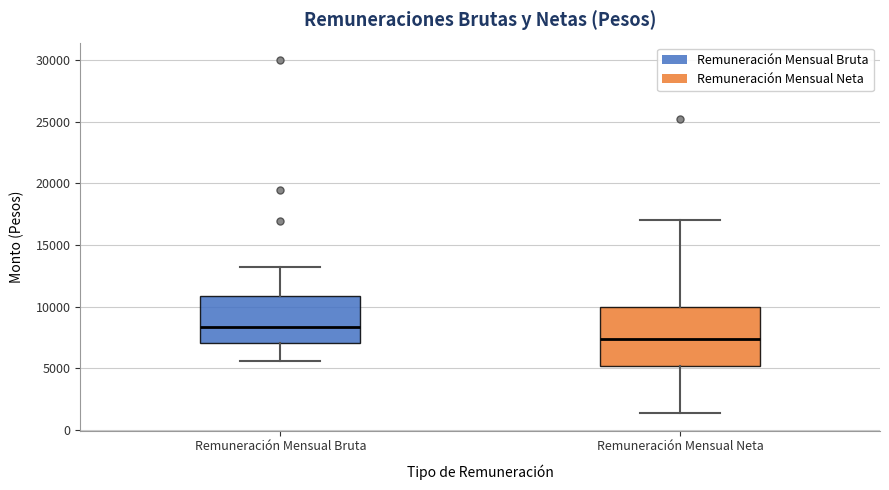

Reading left to right, read every box against the y-axis: the position of its median line, the range the box covers, and the ends of its whiskers. The values are not printed on the chart, so give them approximately, as read against the axis.

Remuneración Mensual Bruta: median 8500, box 7000 to 11000, whiskers 5500 to 13000
Remuneración Mensual Neta: median 7500, box 5000 to 10000, whiskers 1500 to 17000